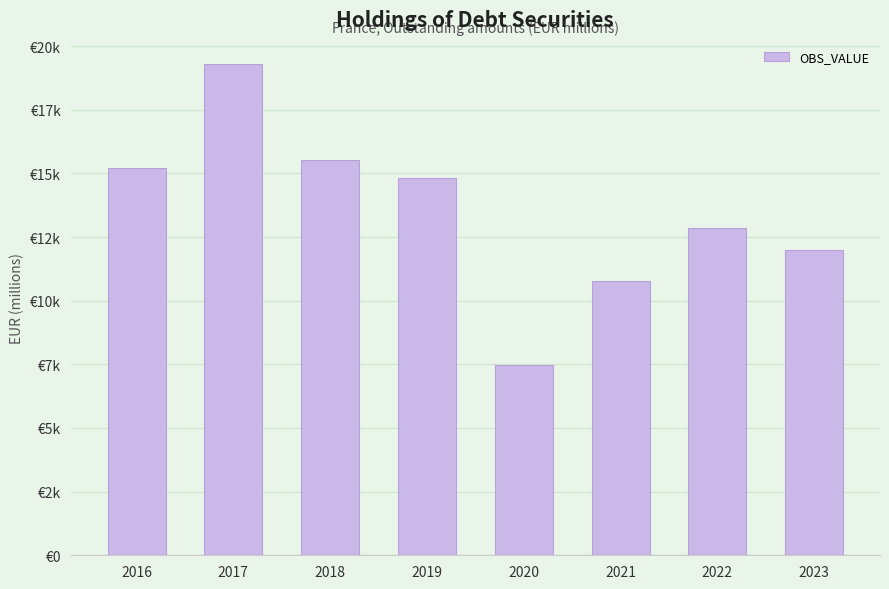

Reading left to right, transcribe all the data shown in this chart.

15205	19281	15533	14839	7482	10773	12869	11979